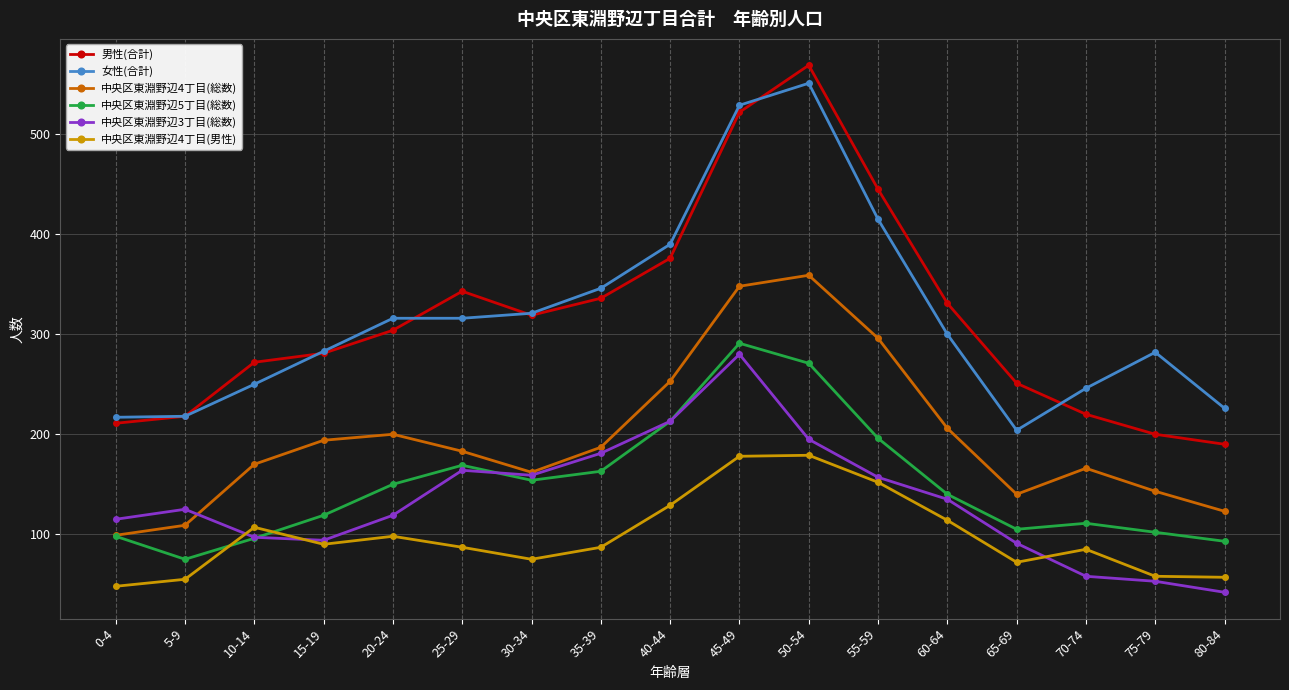

At which category does 中央区東淵野辺4丁目(男性) reach its first local peak?

10-14